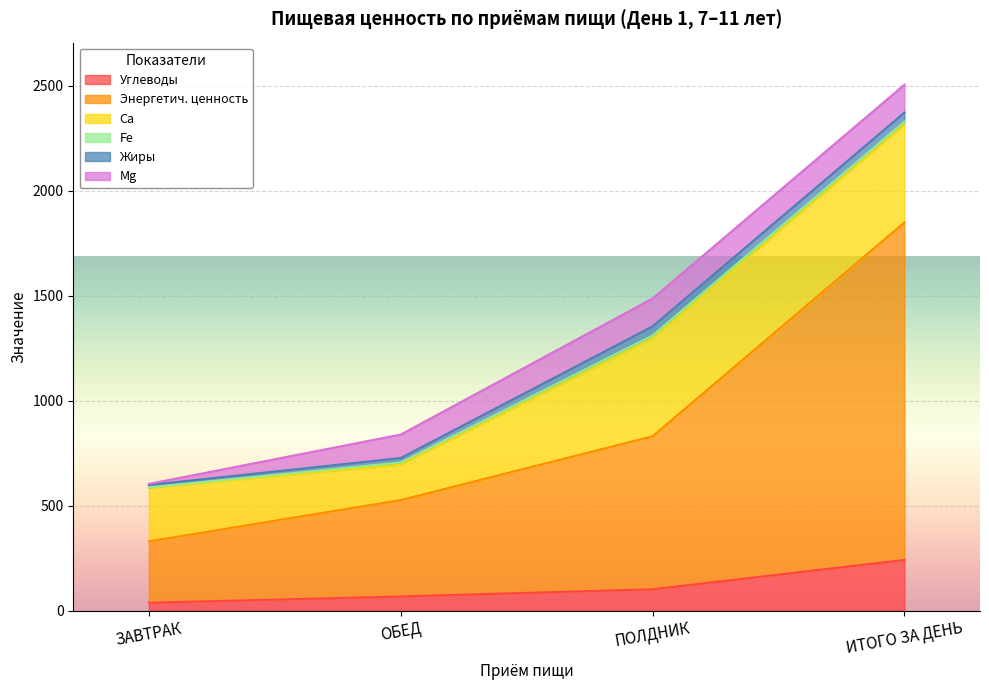

Which has a higher value, ЗАВТРАК or ИТОГО ЗА ДЕНЬ?

ИТОГО ЗА ДЕНЬ